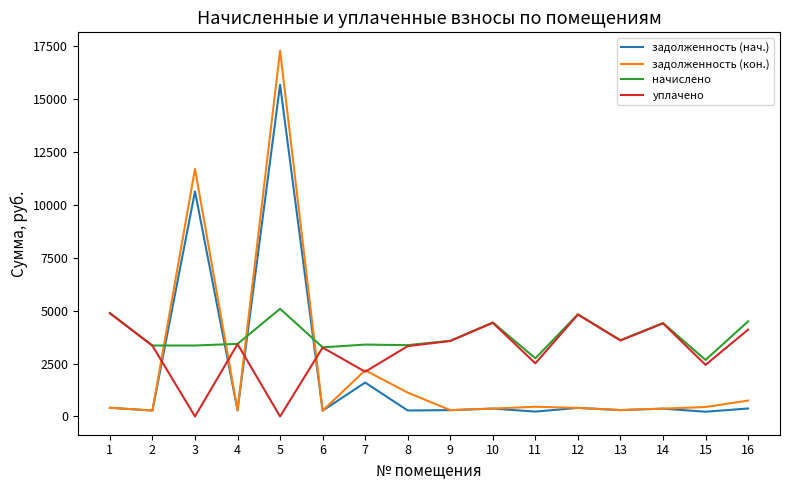

What is the minimum value for задолженность (кон.)?

272.2